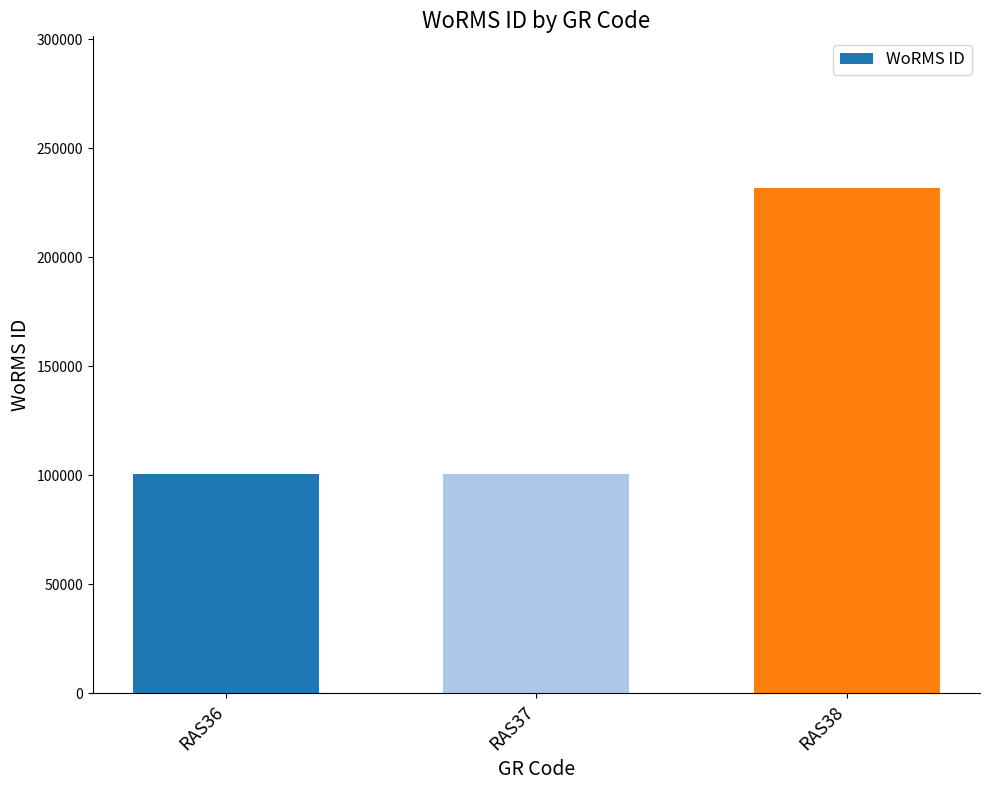

Is it true that the value at RAS37 is 147028?

False